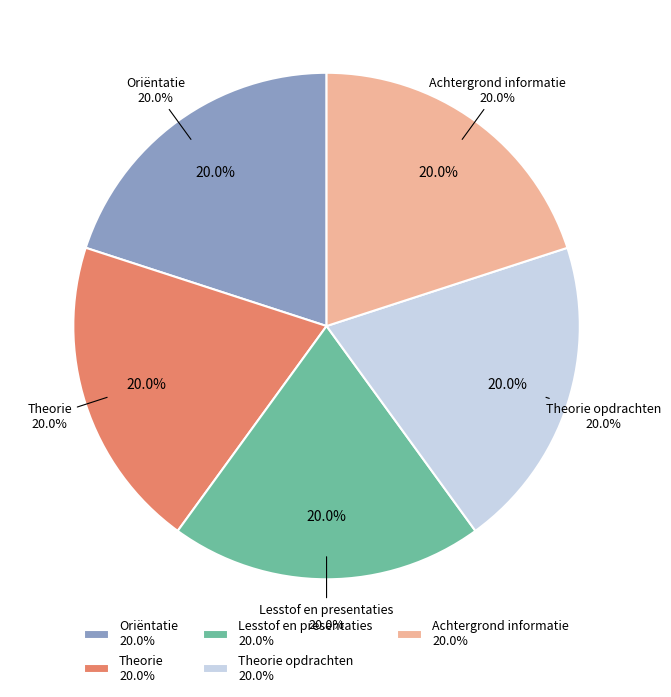

To the nearest percent, what is the average slice percentage?

20%